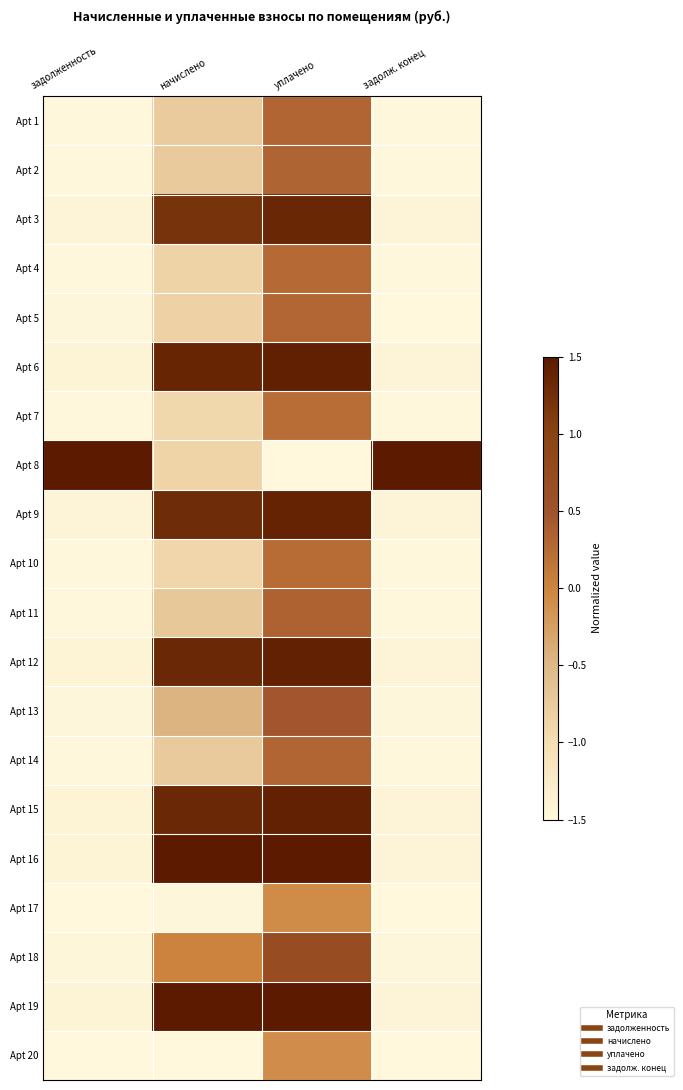

Count the number of data series in this chart.

20